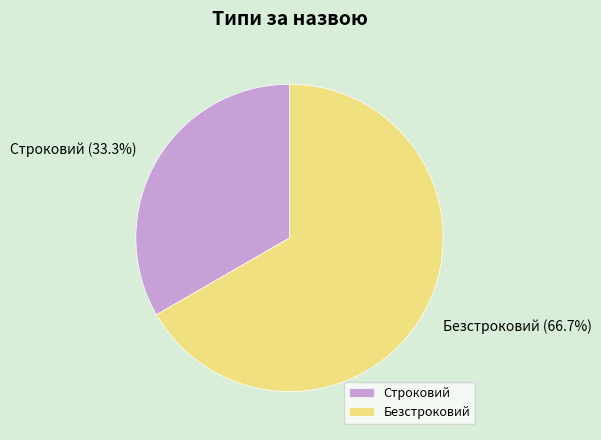

To the nearest percent, what percentage of the pie is Строковий?

33%